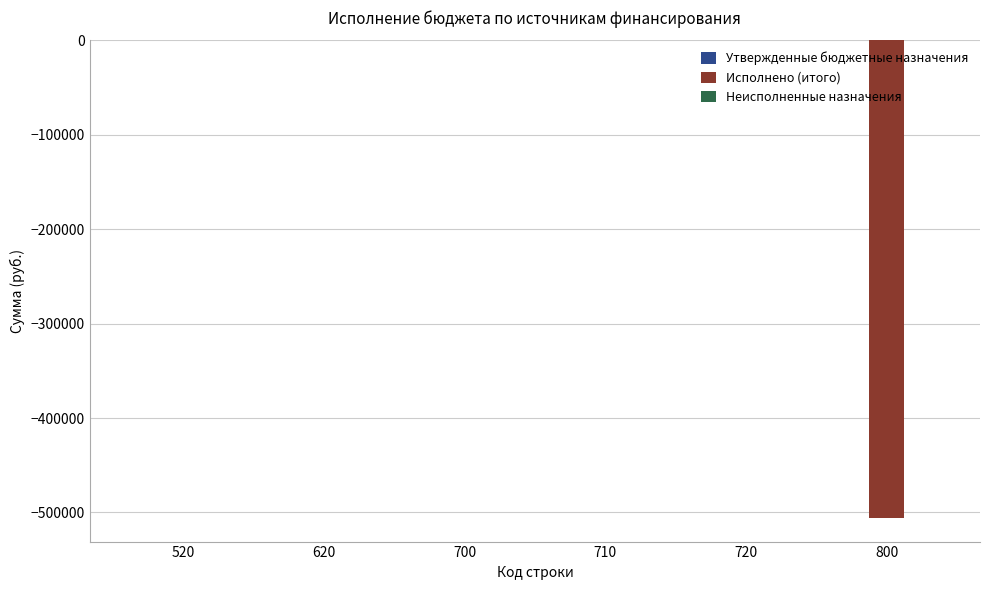

What is the sum of all values?

-505533.5